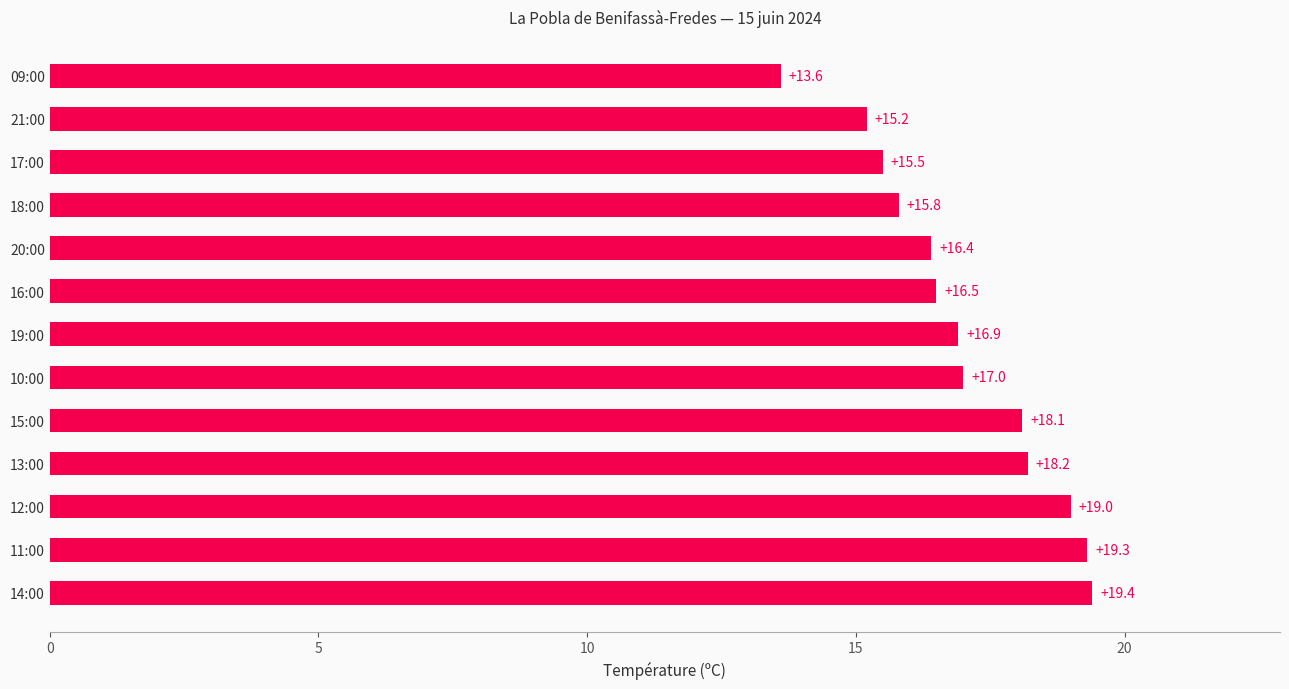

How many values are below 16?

4